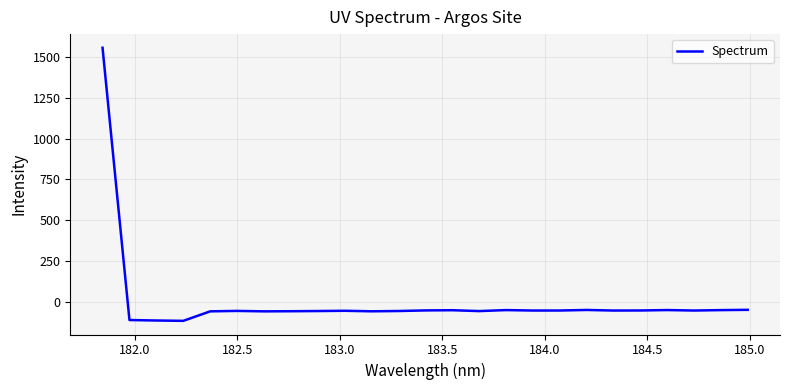

What is the difference between the maximum and minimum values?

1670.8